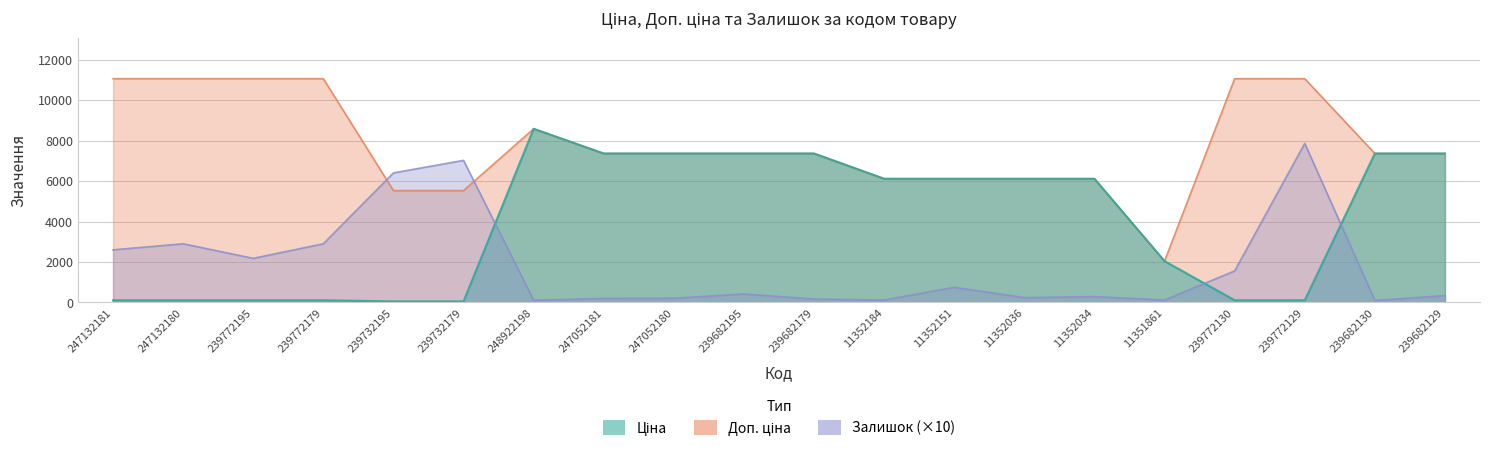

What is the minimum value shown in the chart?

55.3